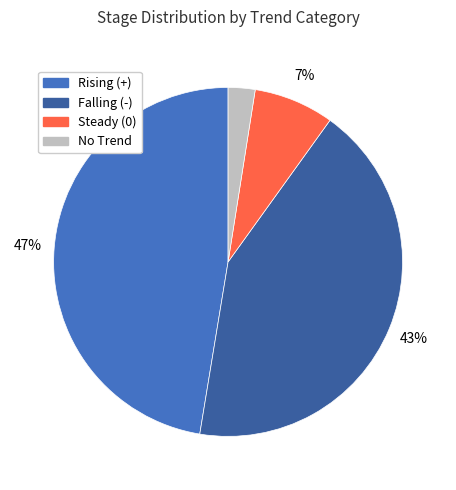

How many slices are in this pie chart?

4